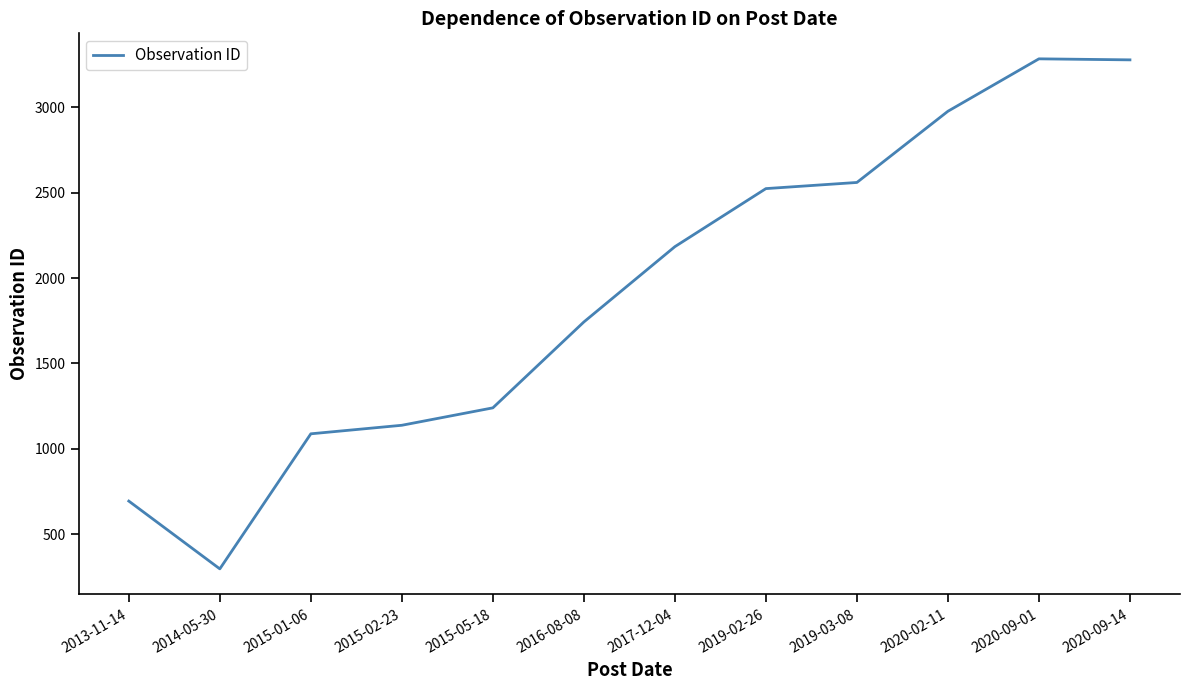

What is the difference between the maximum and second lowest values?

2590